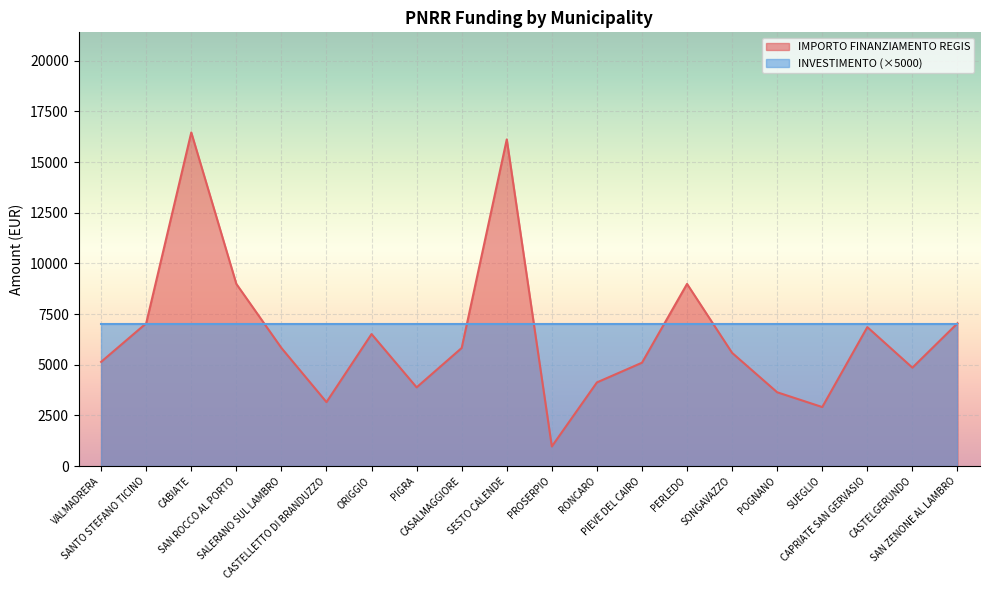

What is the difference between the values at CASTELGERUNDO and ORIGGIO?

1657